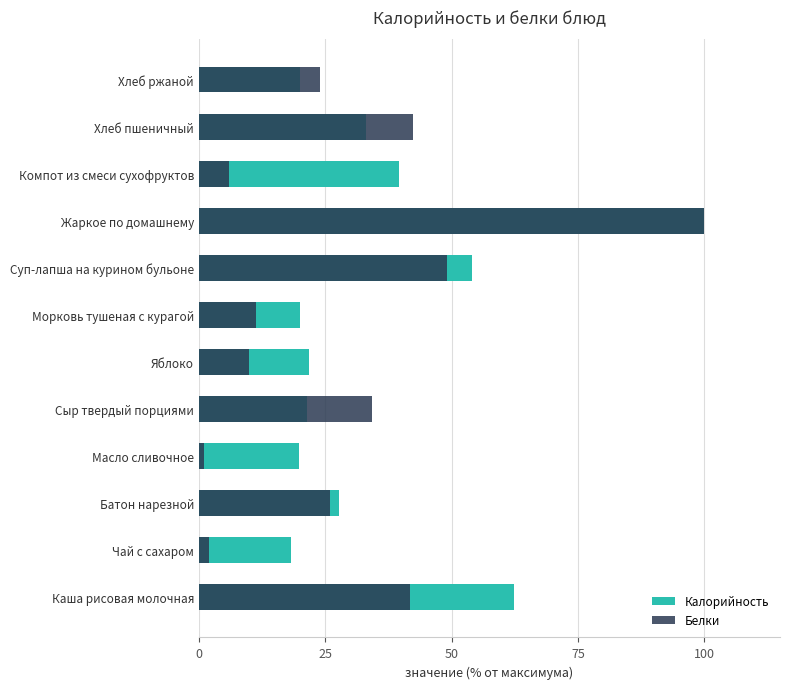

The Калорийность series shows 19.9 at Хлеб ржаной. True or false?

True